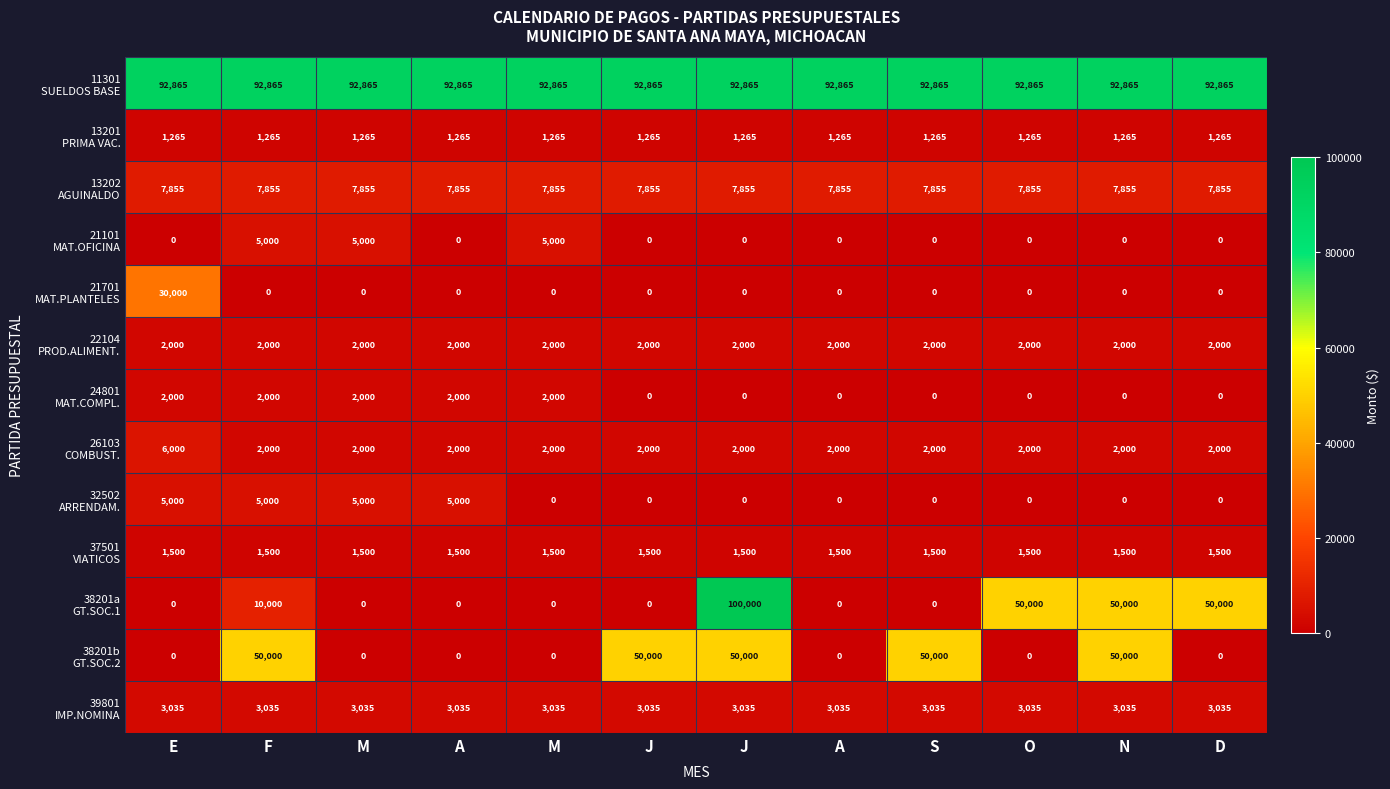

How many distinct data groups are displayed?

13